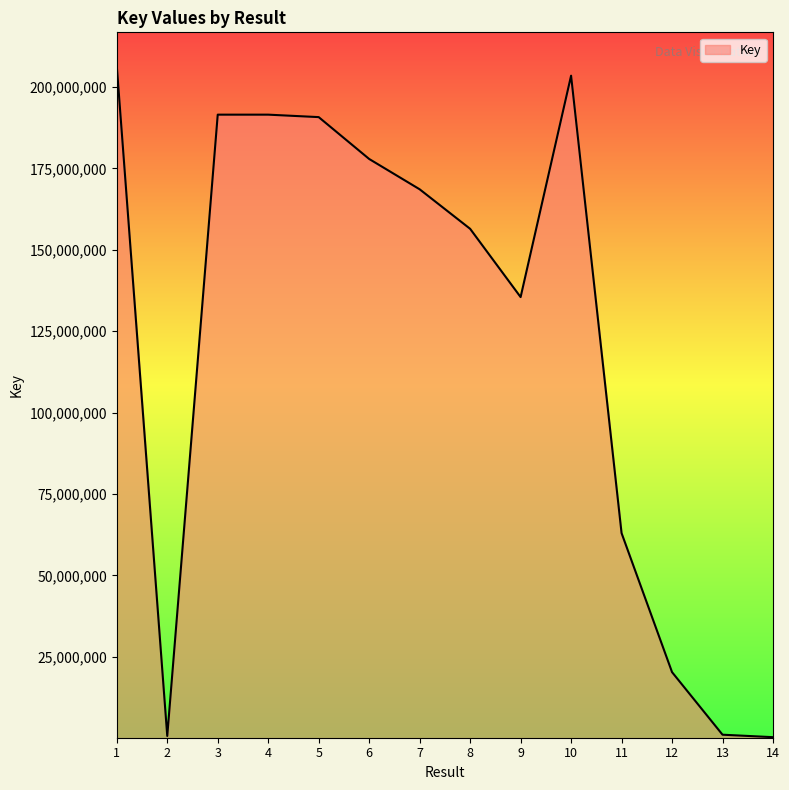

Does the chart have visible grid lines?

No